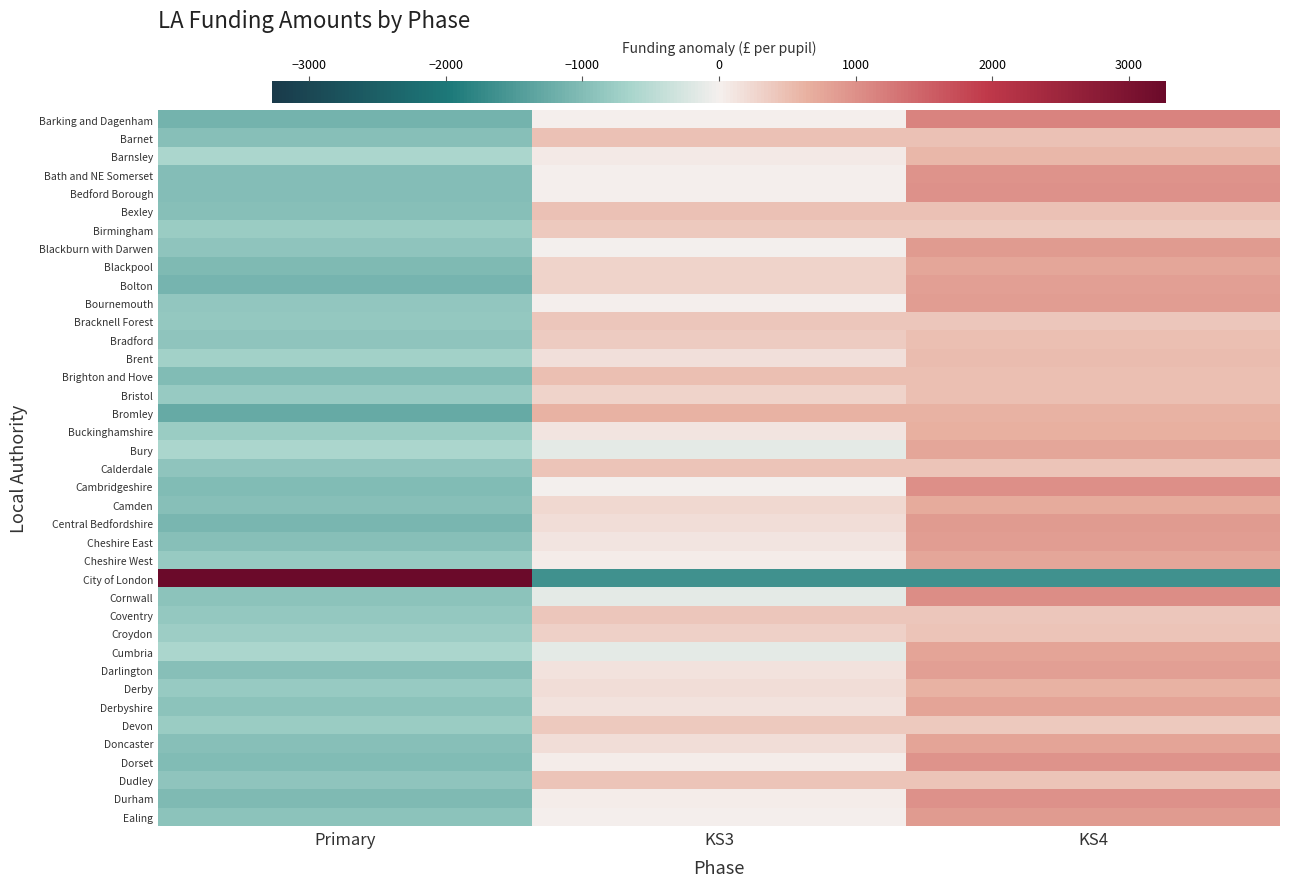

What is the total value across all series at Primary?

-30999.3